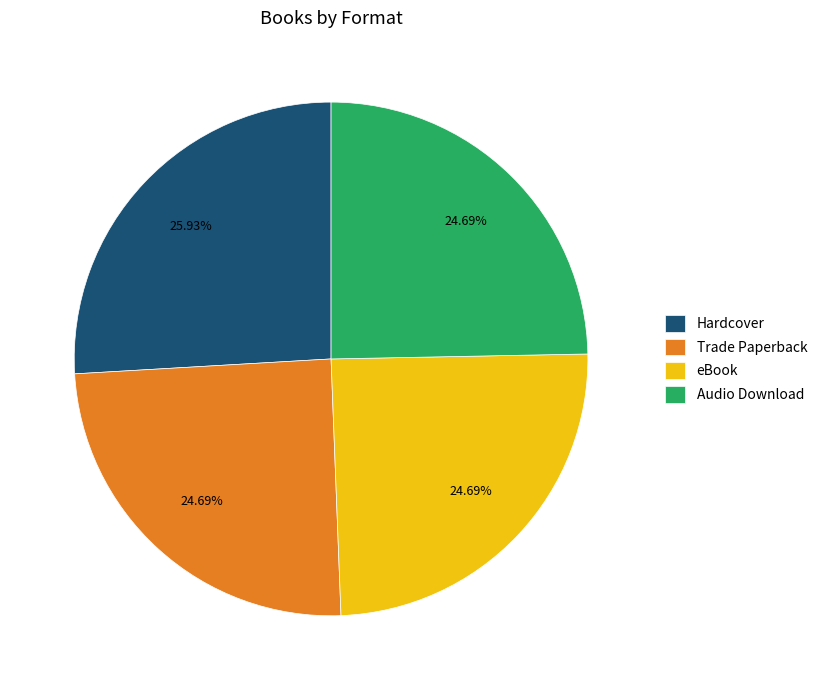

Do Audio Download and Hardcover together represent more than half of the pie?

Yes